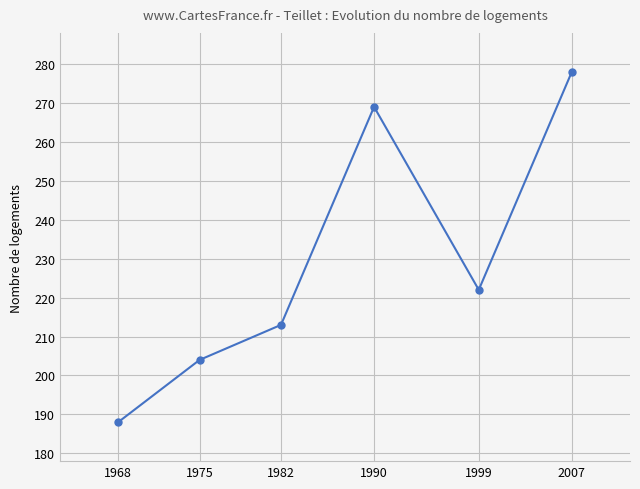

How many distinct data groups are displayed?

1